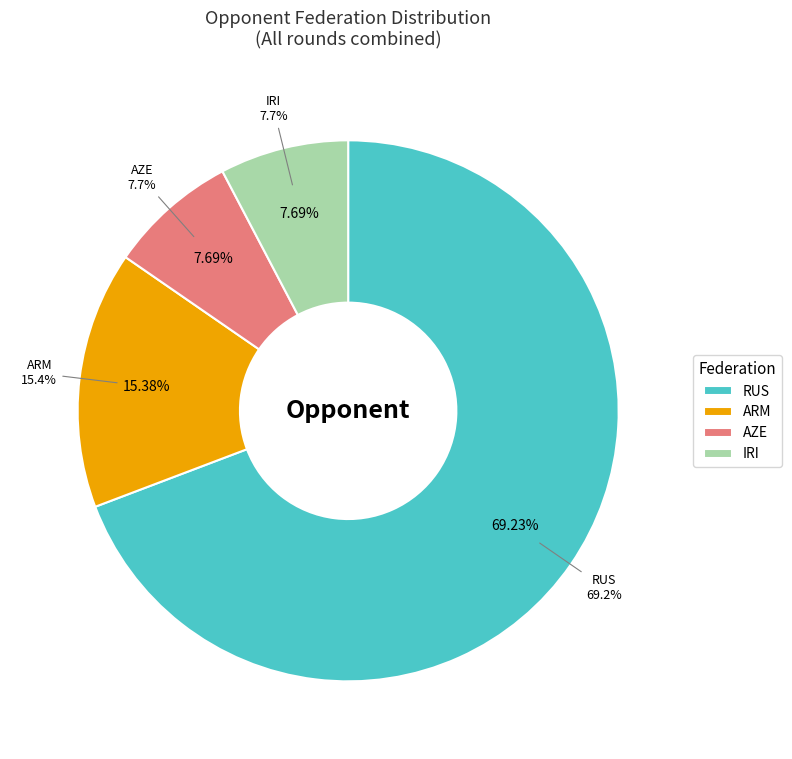

Is there a majority slice in this chart?

Yes